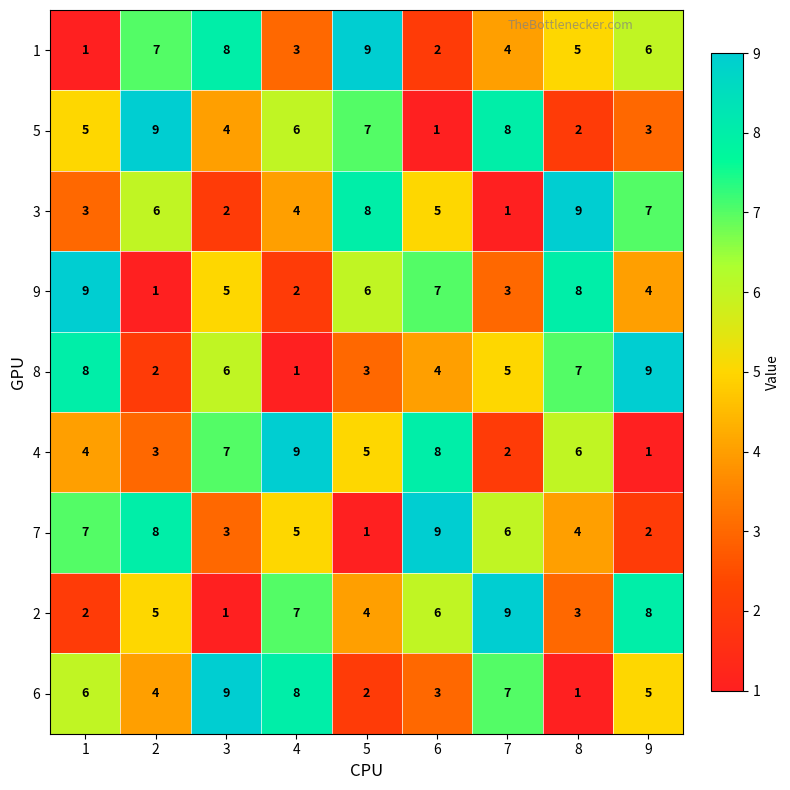

True or false: 1 has a value of 6 at 9.

True